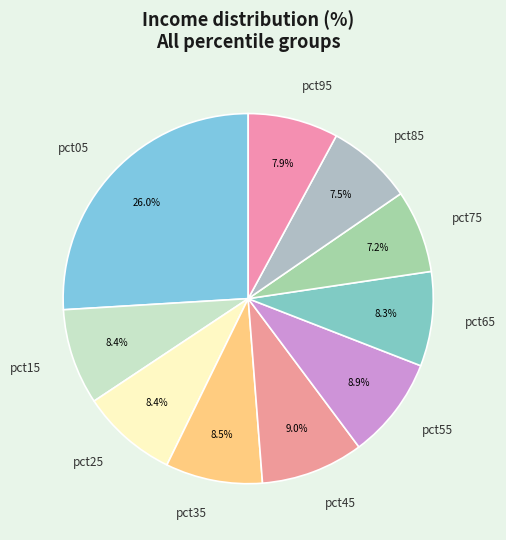

To the nearest percent, what portion does pct65 represent?

8%